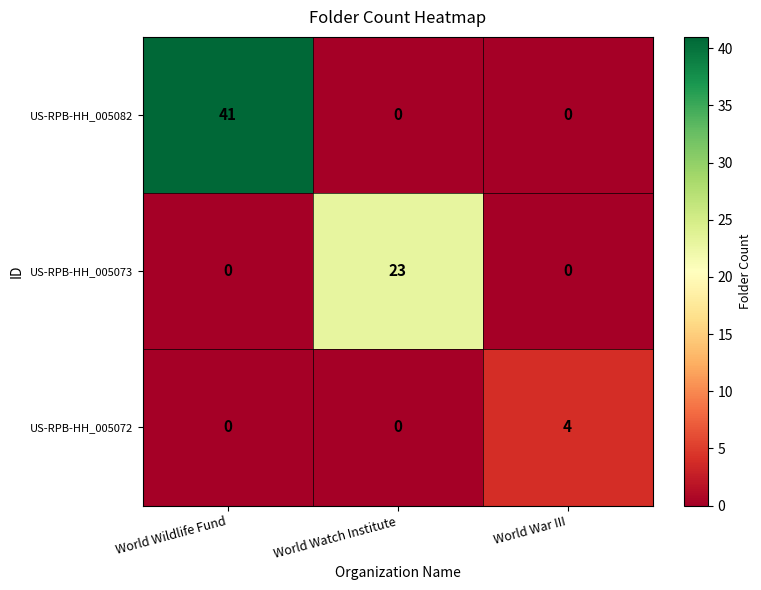

Reading left to right, transcribe all the data shown in this chart.

US-RPB-HH_005082: World Wildlife Fund=41	World Watch Institute=0	World War III=0
US-RPB-HH_005073: World Wildlife Fund=0	World Watch Institute=23	World War III=0
US-RPB-HH_005072: World Wildlife Fund=0	World Watch Institute=0	World War III=4